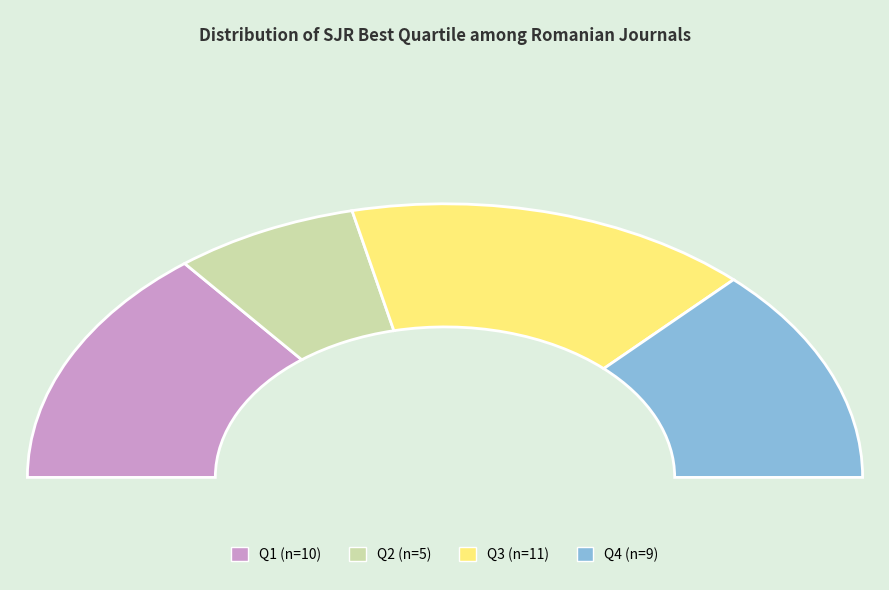

True or false: Q2 accounts for 21% of the total.

False